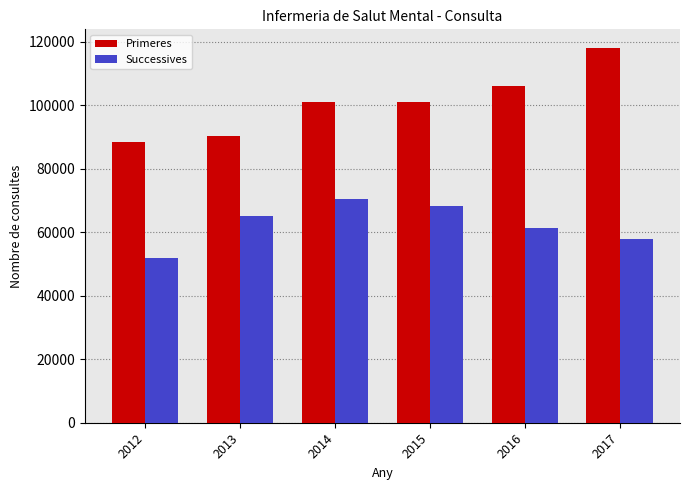

Is the value of Primeres at 2012 greater than the value of Successives at 2016?

Yes